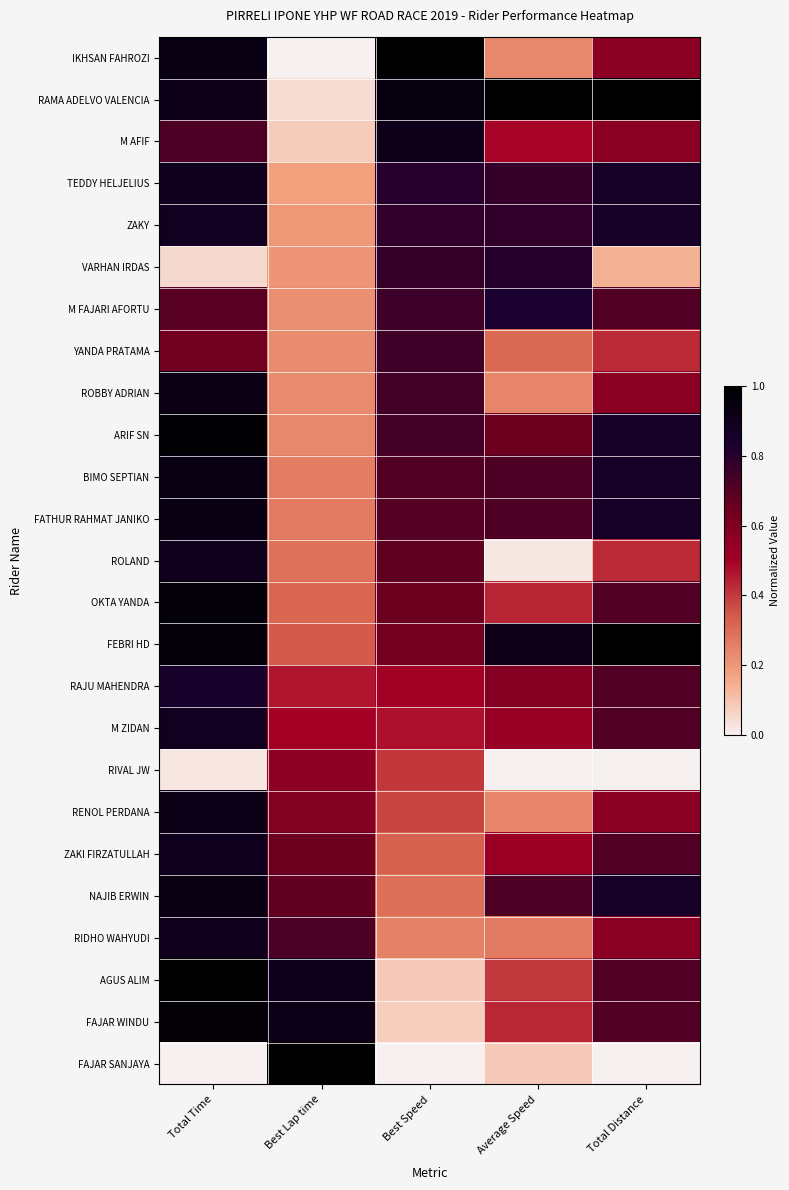

Rank the series at Best Speed from highest to lowest value.

IKHSAN FAHROZI, RAMA ADELVO VALENCIA, M AFIF, TEDDY HELJELIUS, ZAKY, VARHAN IRDAS, M FAJARI AFORTU, YANDA PRATAMA, ROBBY ADRIAN, ARIF SN, BIMO SEPTIAN, FATHUR RAHMAT JANIKO, ROLAND, OKTA YANDA, FEBRI HD, RAJU MAHENDRA, M ZIDAN, RIVAL JW, RENOL PERDANA, ZAKI FIRZATULLAH, NAJIB ERWIN, RIDHO WAHYUDI, AGUS ALIM, FAJAR WINDU, FAJAR SANJAYA